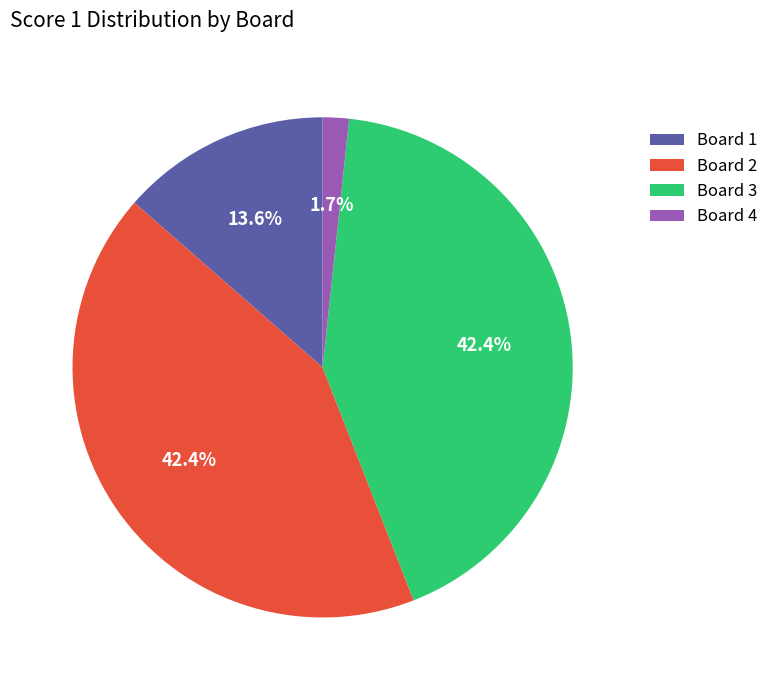

To the nearest percent, what is the difference between the largest and smallest slice percentages?

41%